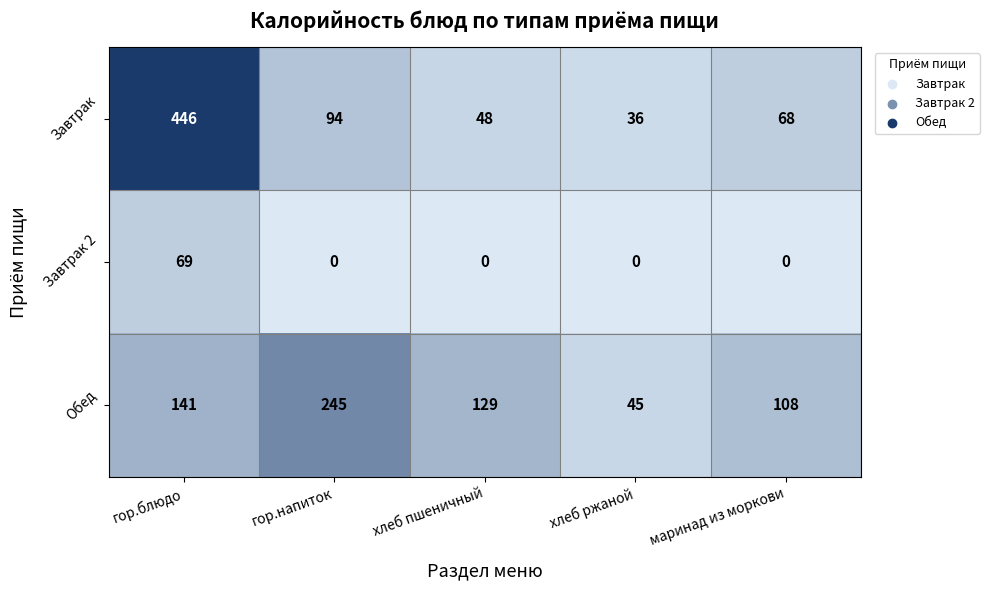

Reading left to right, transcribe all the data shown in this chart.

Завтрак: 446	94	48	36	68
Завтрак 2: 69	0	0	0	0
Обед: 141	245	129	45	108